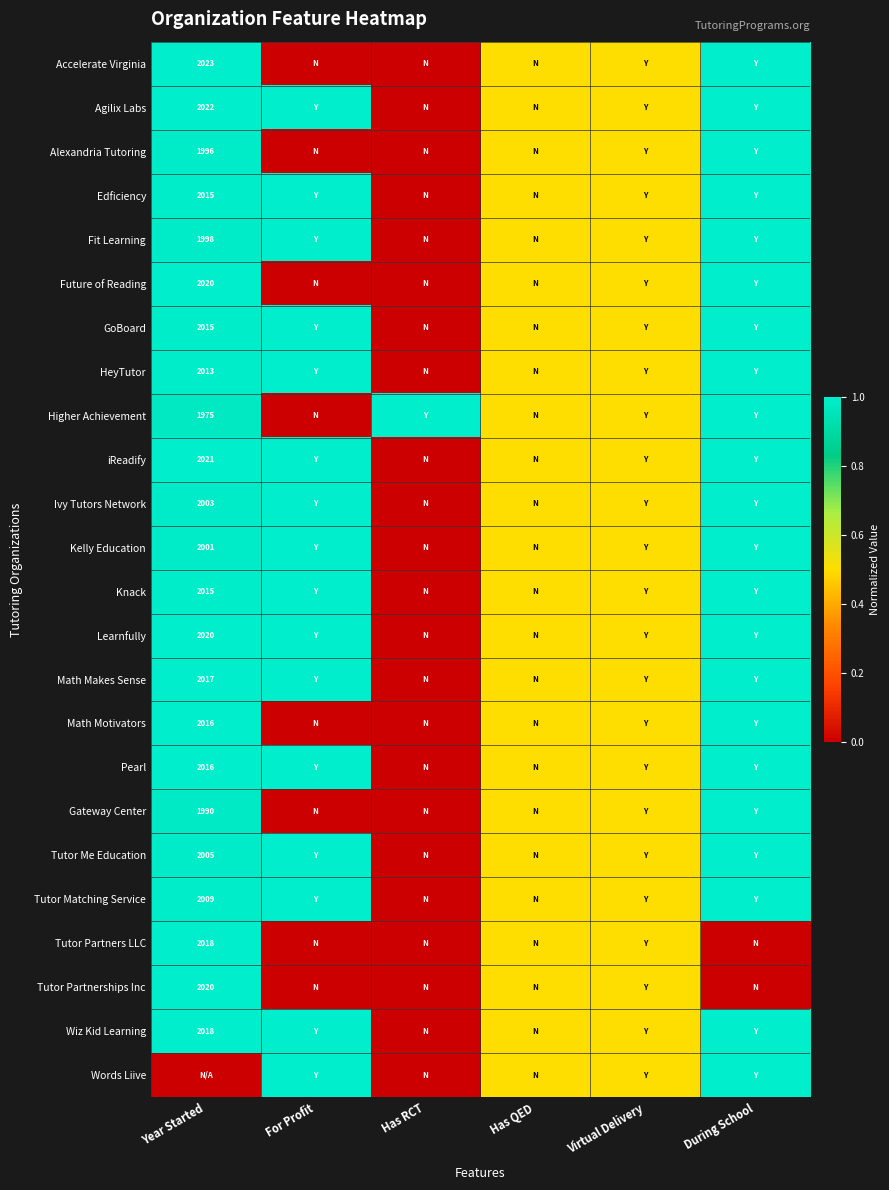

What is the spread (max minus min) of values at During School?

1.0